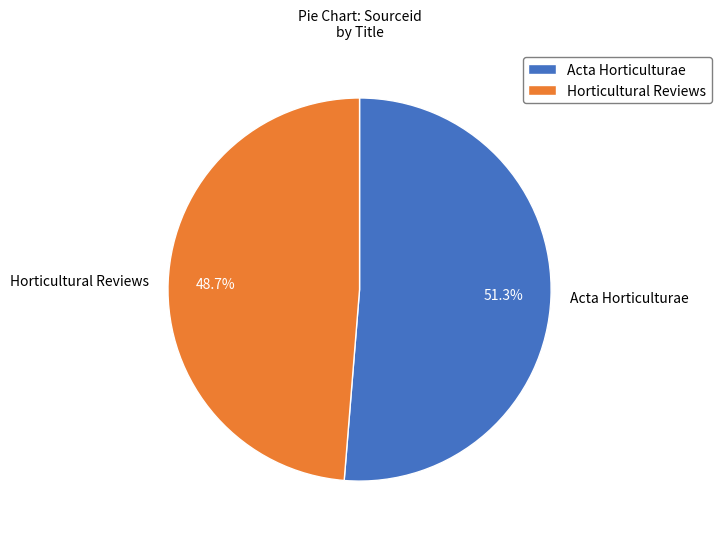

Count the number of slices in the pie.

2